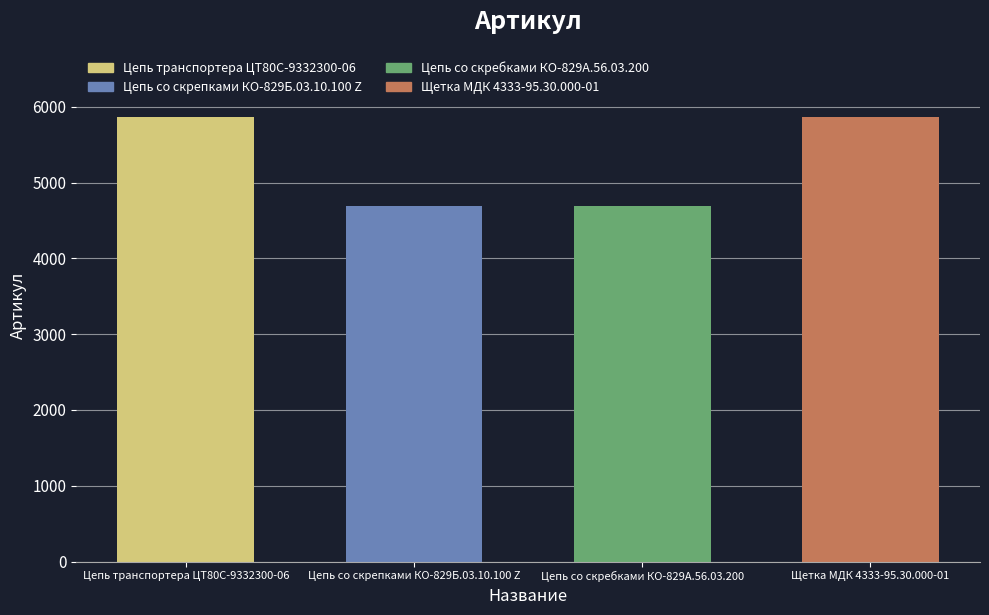

What is the smallest value displayed?

4688